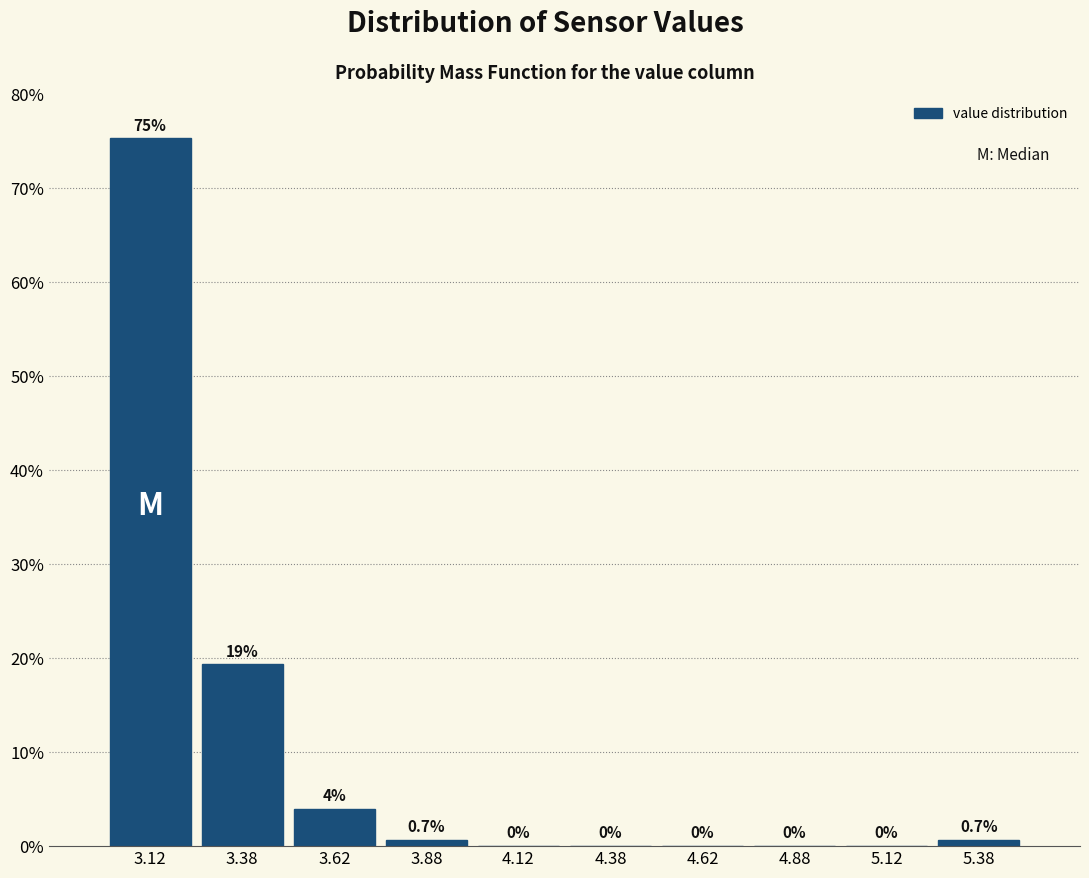

Which range on the x-axis has the tallest bar?

3.00 to 3.25